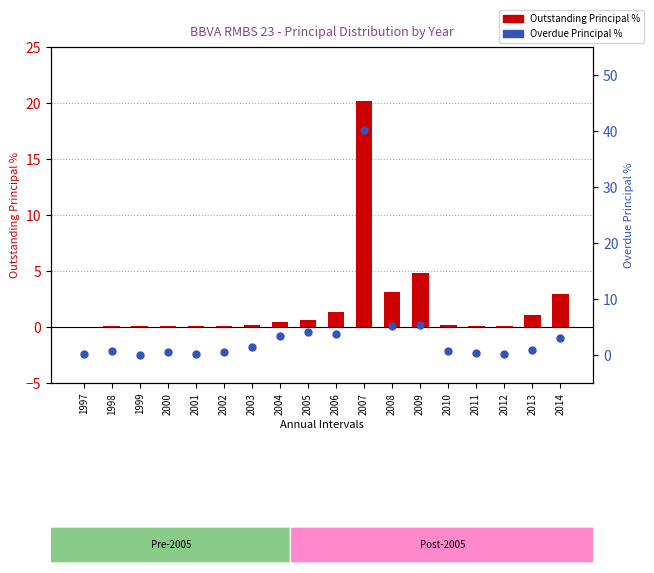

Which series reaches the minimum Y coordinate?

Overdue Principal %